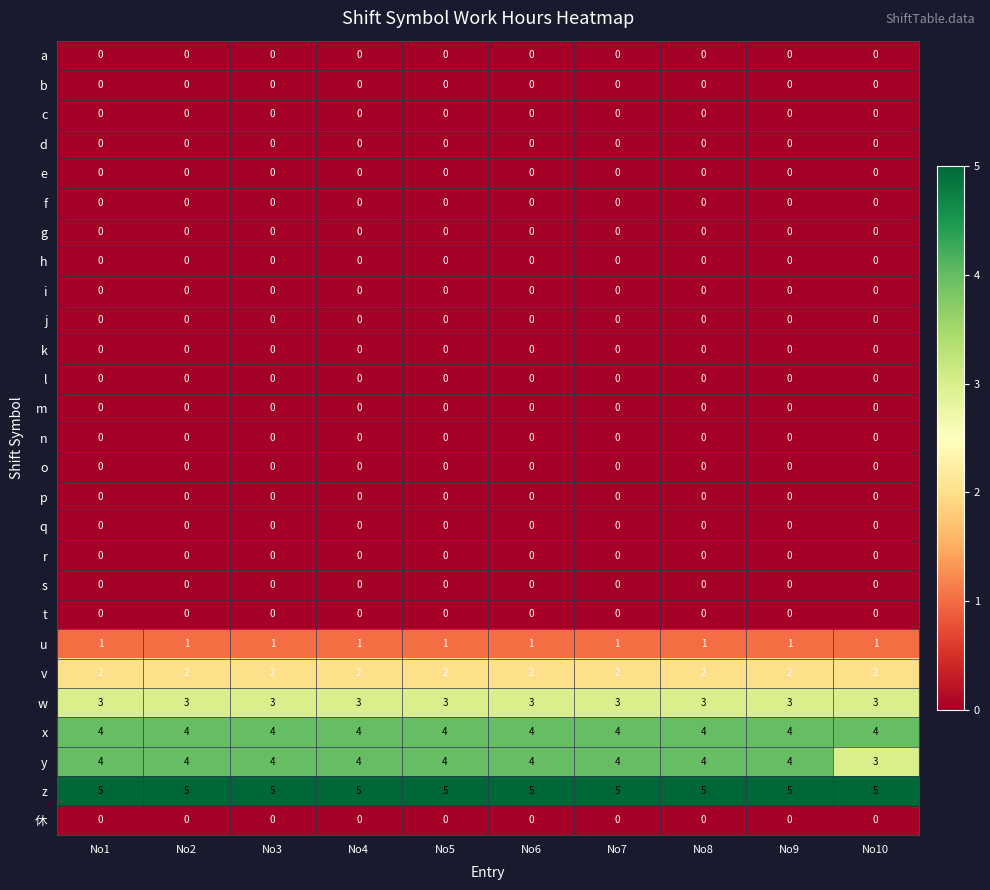

True or false: h has a value of 0 at No9.

True